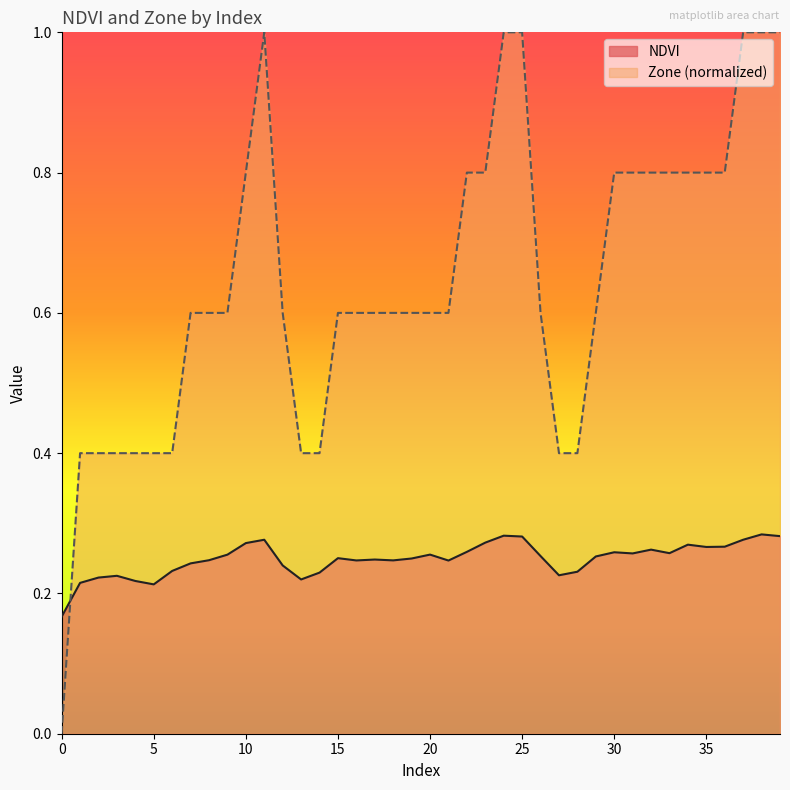

How many series are shown in this chart?

2